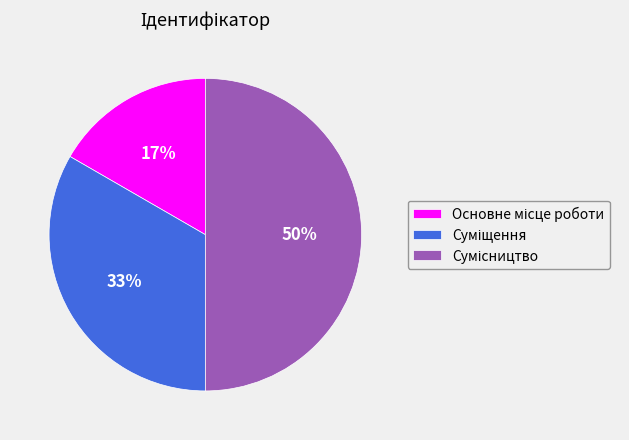

To the nearest percent, what is the difference between the largest and smallest slice percentages?

33%